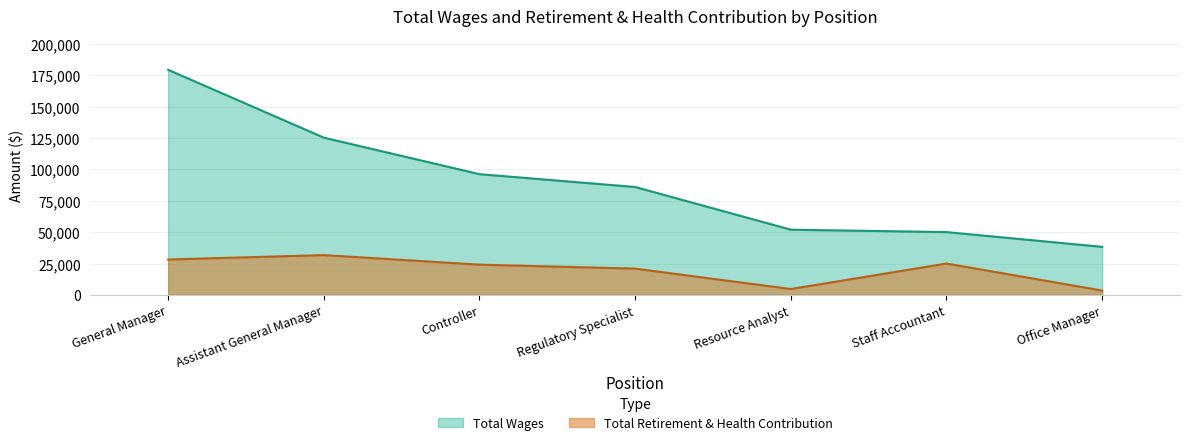

What position from the right is Office Manager?

1